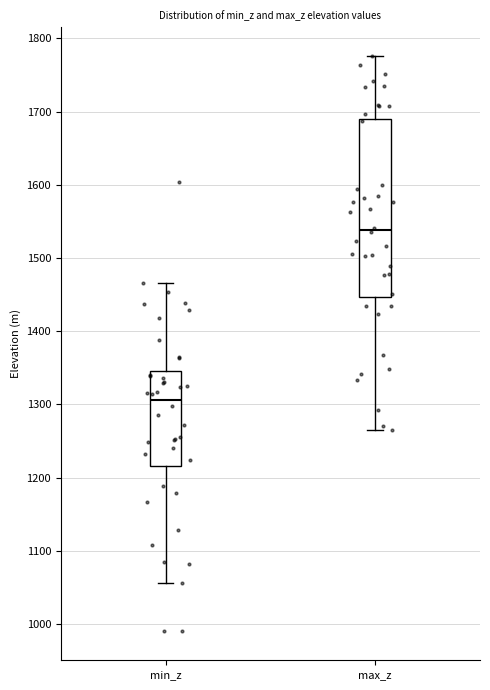

Comparing the boxes themselves (not the whiskers), which one is the tallest?

max_z